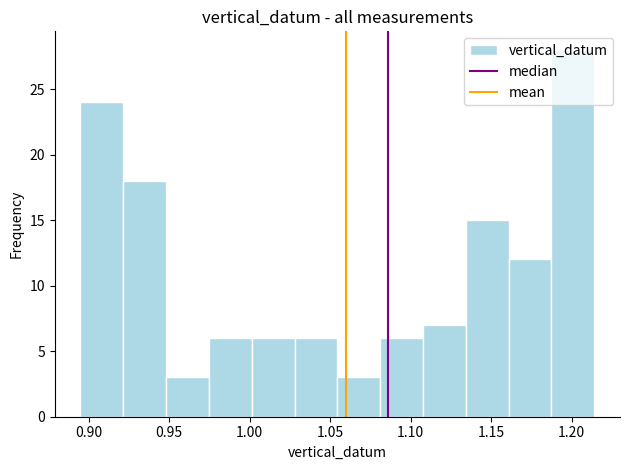

Reading left to right, list every bar in this chart as the range it spans on the x-axis followed by its height. Neither the bar edges nor the heights are printed on the chart, so give them approximately, as read against the axes.

0.895 to 0.920: 24
0.920 to 0.950: 18
0.950 to 0.975: 3
0.975 to 1.000: 6
1.000 to 1.030: 6
1.030 to 1.055: 6
1.055 to 1.080: 3
1.080 to 1.110: 6
1.110 to 1.135: 7
1.135 to 1.160: 15
1.160 to 1.185: 12
1.185 to 1.215: 28